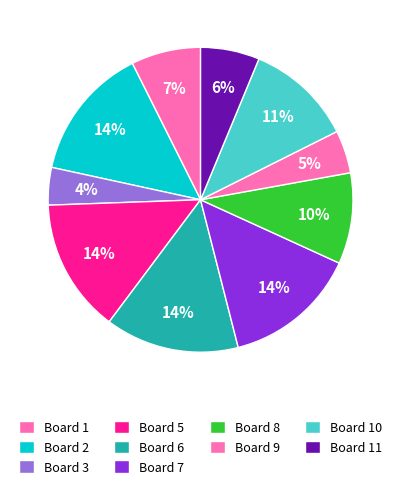

How many slices are in this pie chart?

10